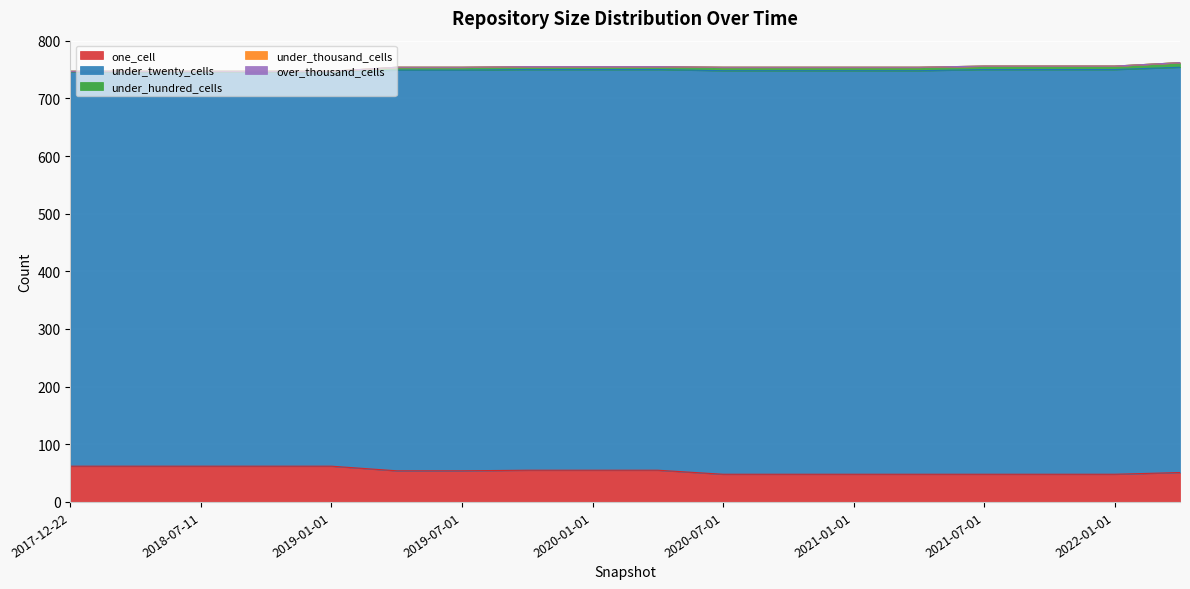

True or false: under_hundred_cells has a value of 5 at 2022-04-01.

False